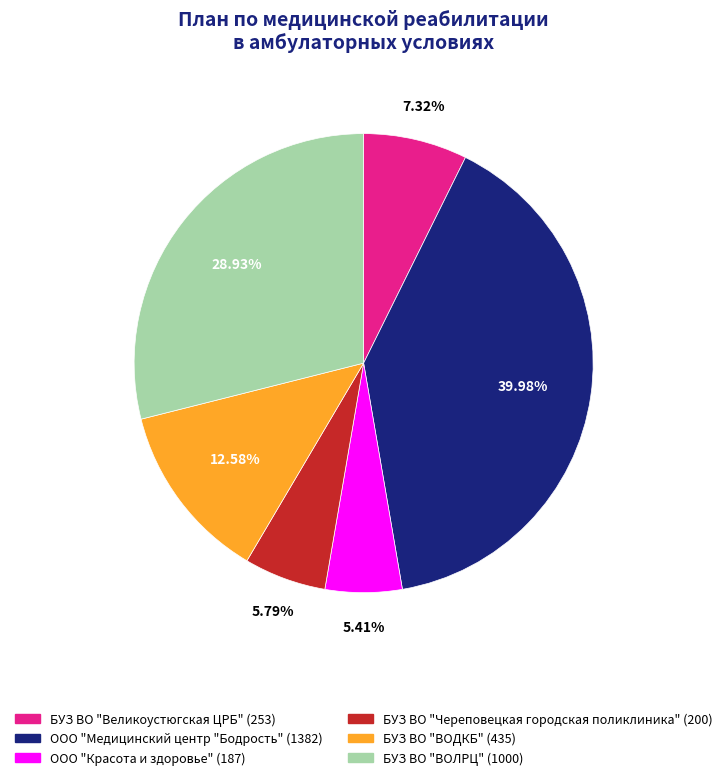

The ООО "Красота и здоровье" slice represents 1% of the pie. True or false?

False